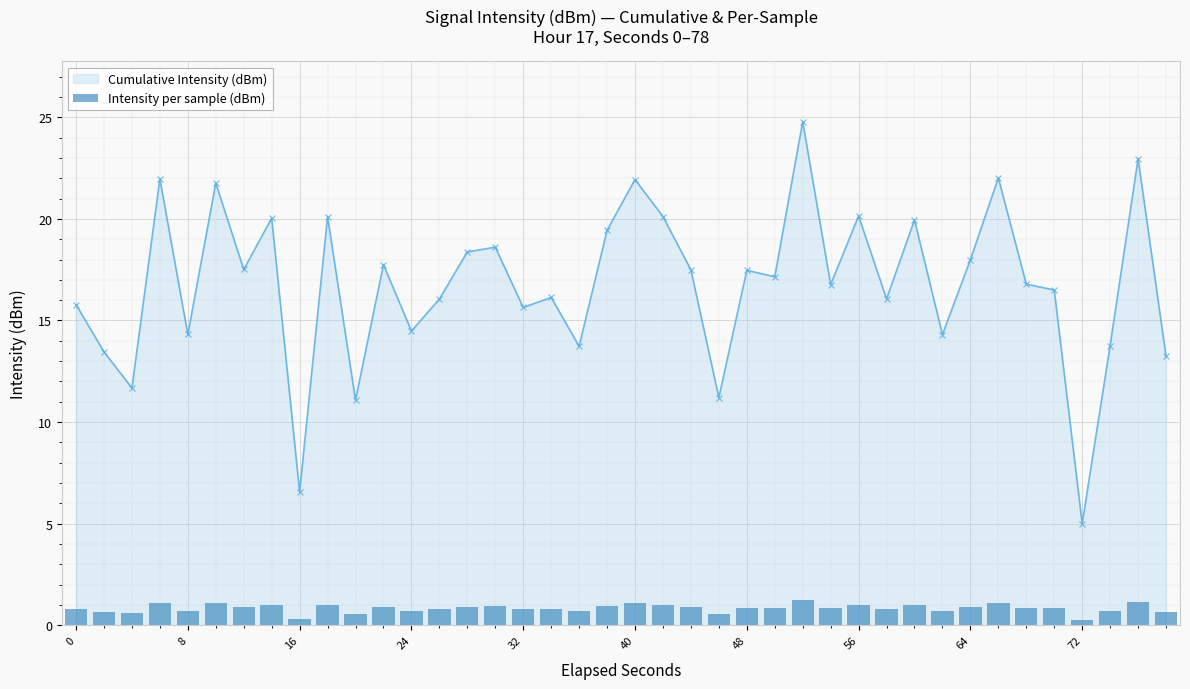

What is the sum of all values?

33.5